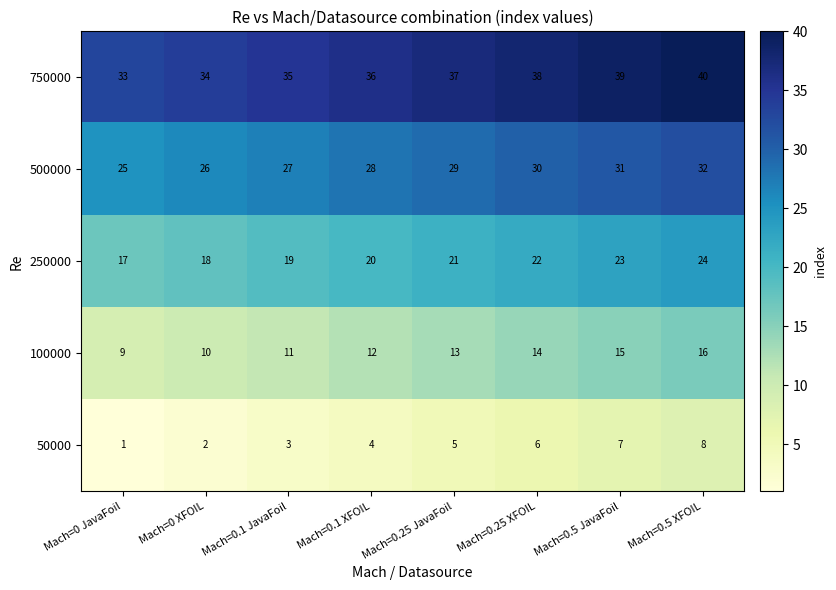

How many values in the 250000 series are below 21?

4